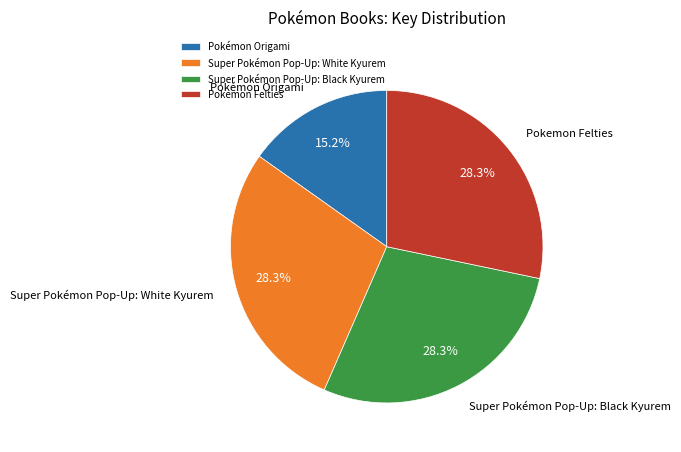

Count the number of slices in the pie.

4